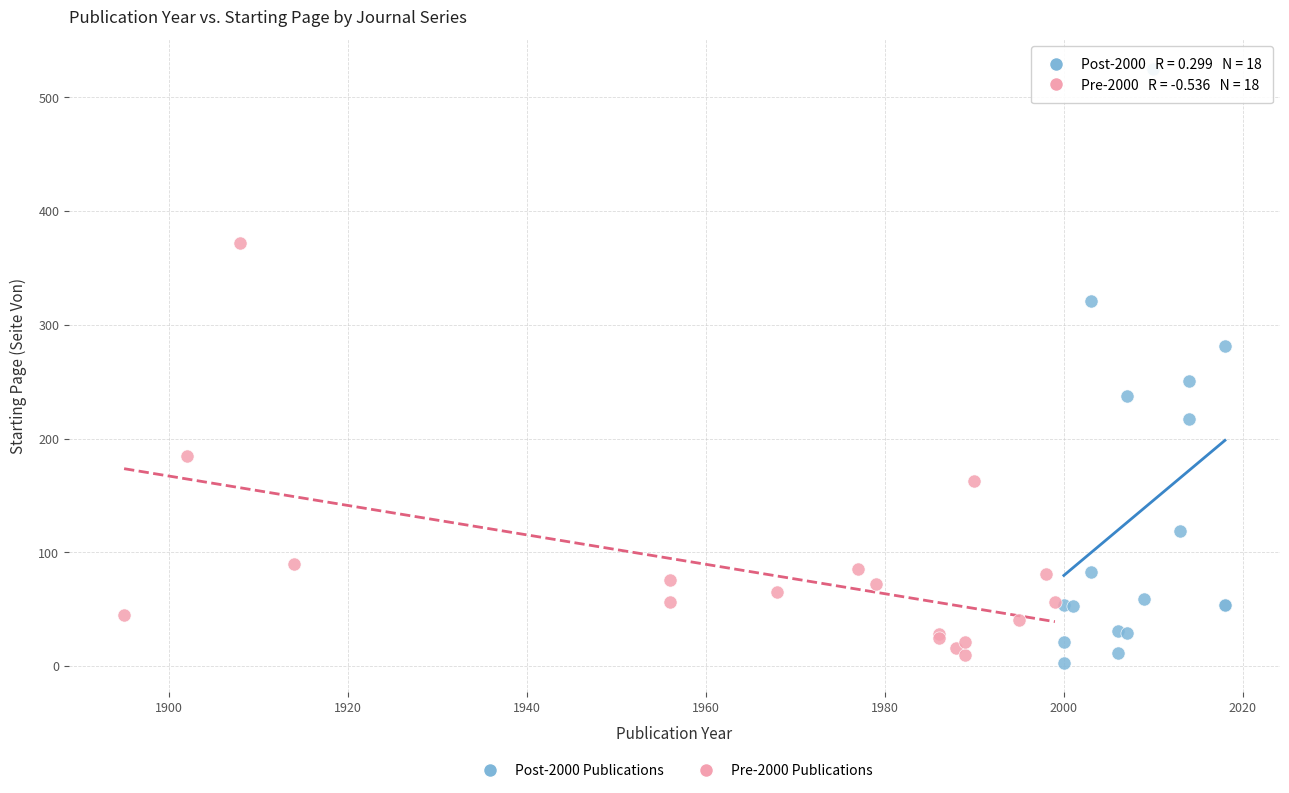

What are all the series names shown in the legend?

Post-2000 Publications, Pre-2000 Publications